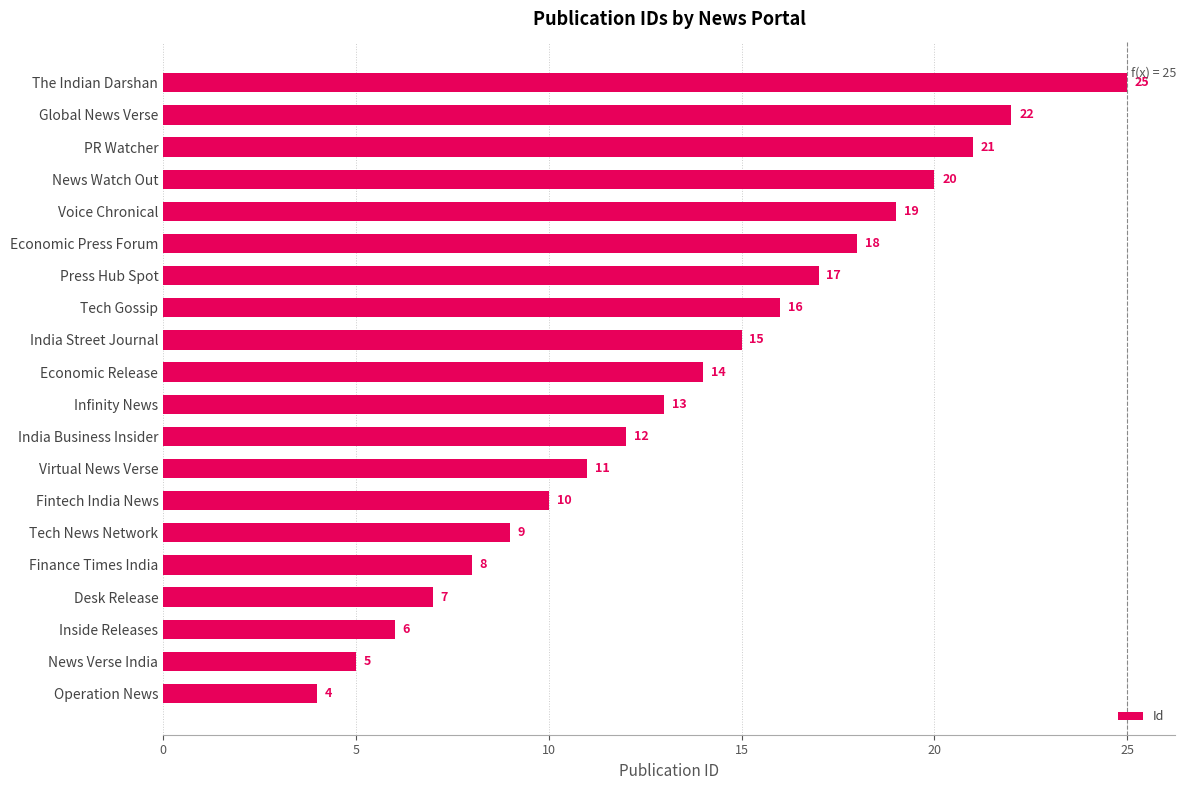

The chart shows a value of 15 at The Indian Darshan. True or false?

False